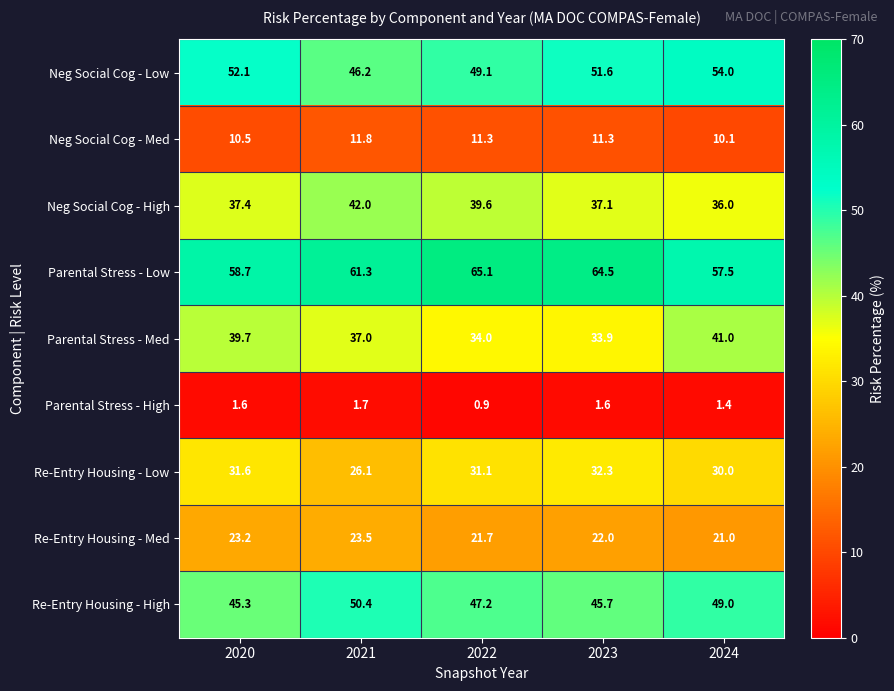

Rank the series at 2022 from highest to lowest value.

Parental Stress - Low, Neg Social Cog - Low, Re-Entry Housing - High, Neg Social Cog - High, Parental Stress - Med, Re-Entry Housing - Low, Re-Entry Housing - Med, Neg Social Cog - Med, Parental Stress - High